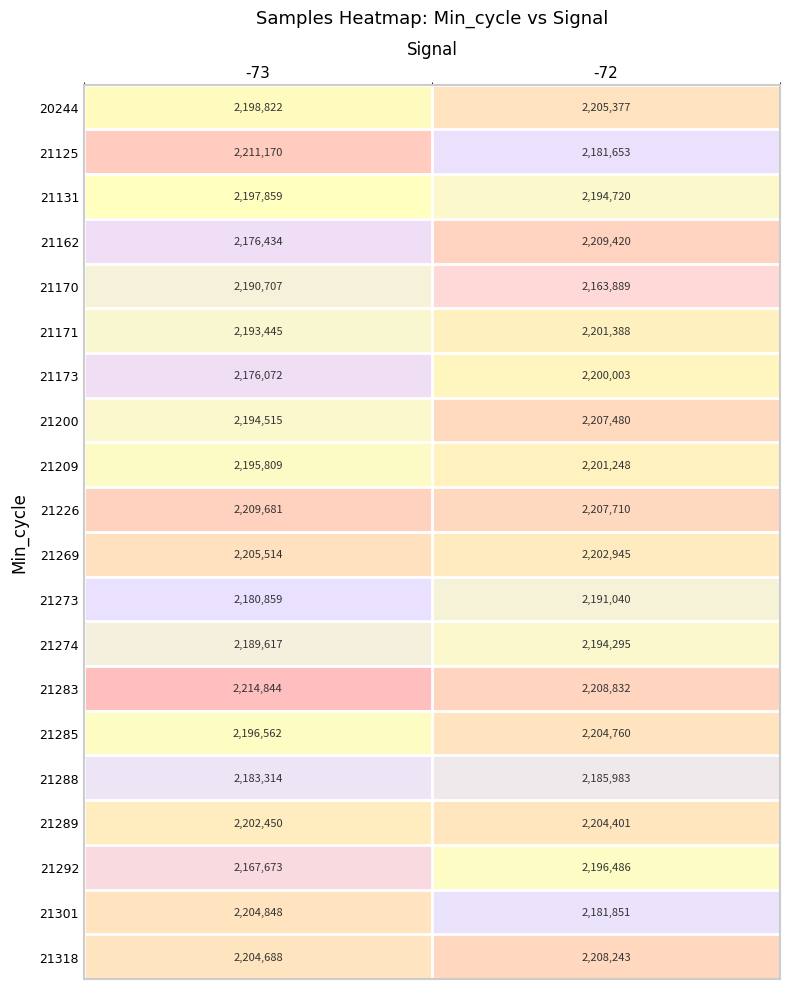

What is the spread (max minus min) of values at -72?

45531